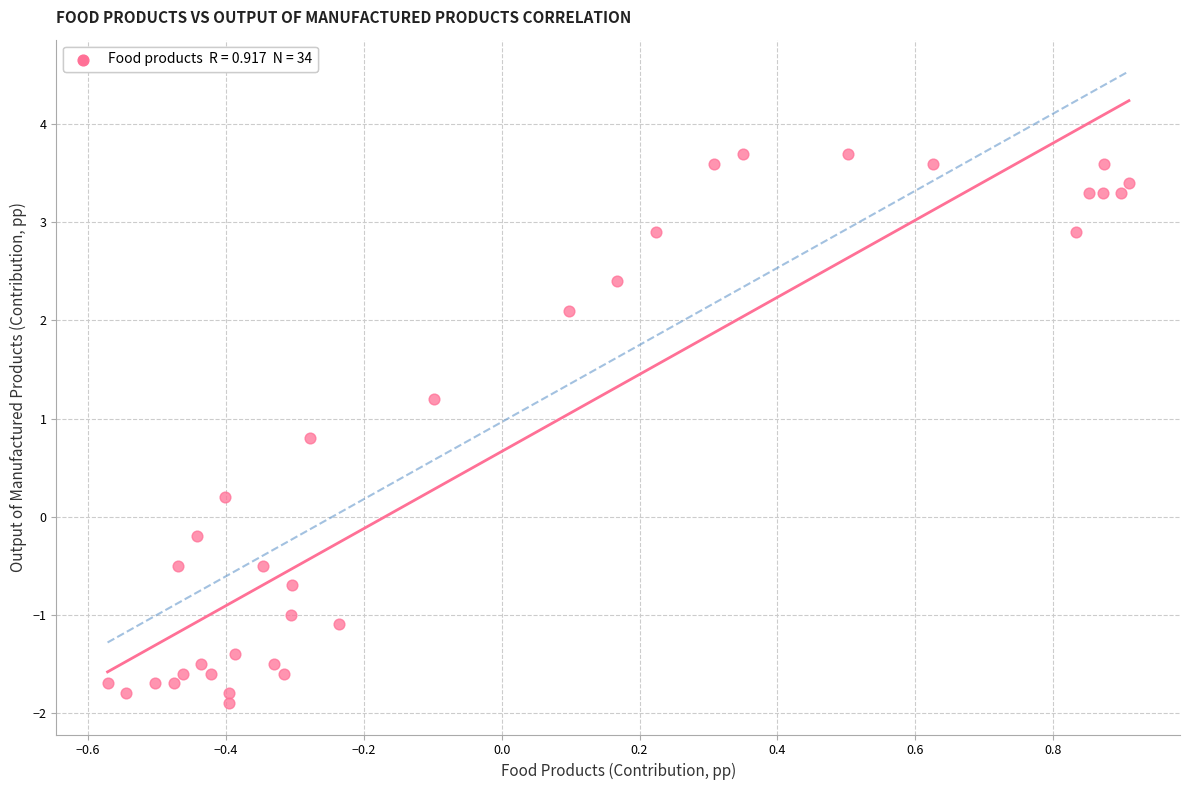

What is the range of X values (max minus min)?

1.5